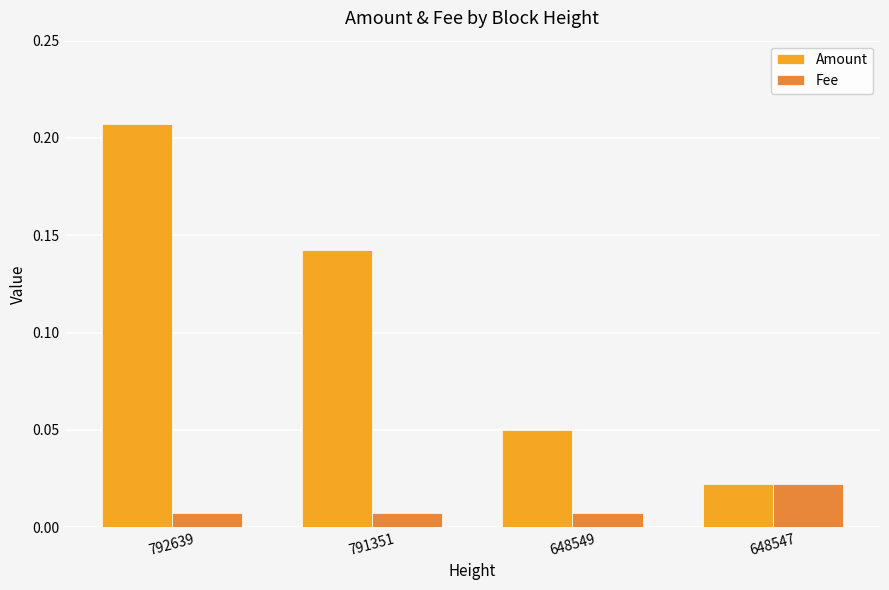

Which category has the highest value in the Amount series?

792639